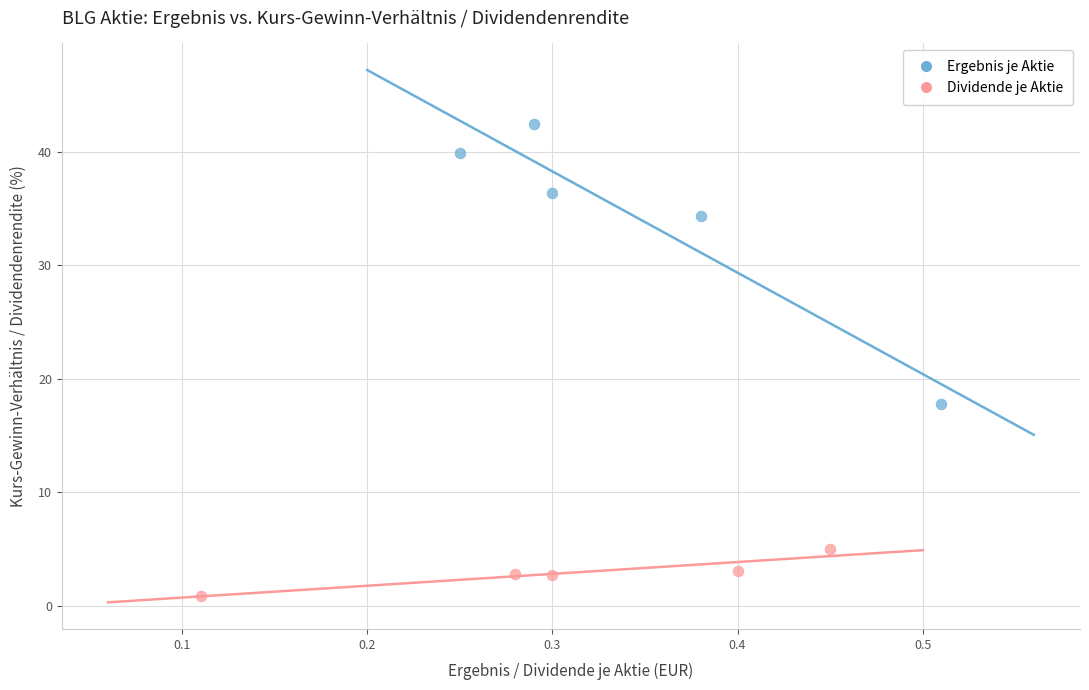

Which series reaches the maximum Y coordinate?

Ergebnis je Aktie